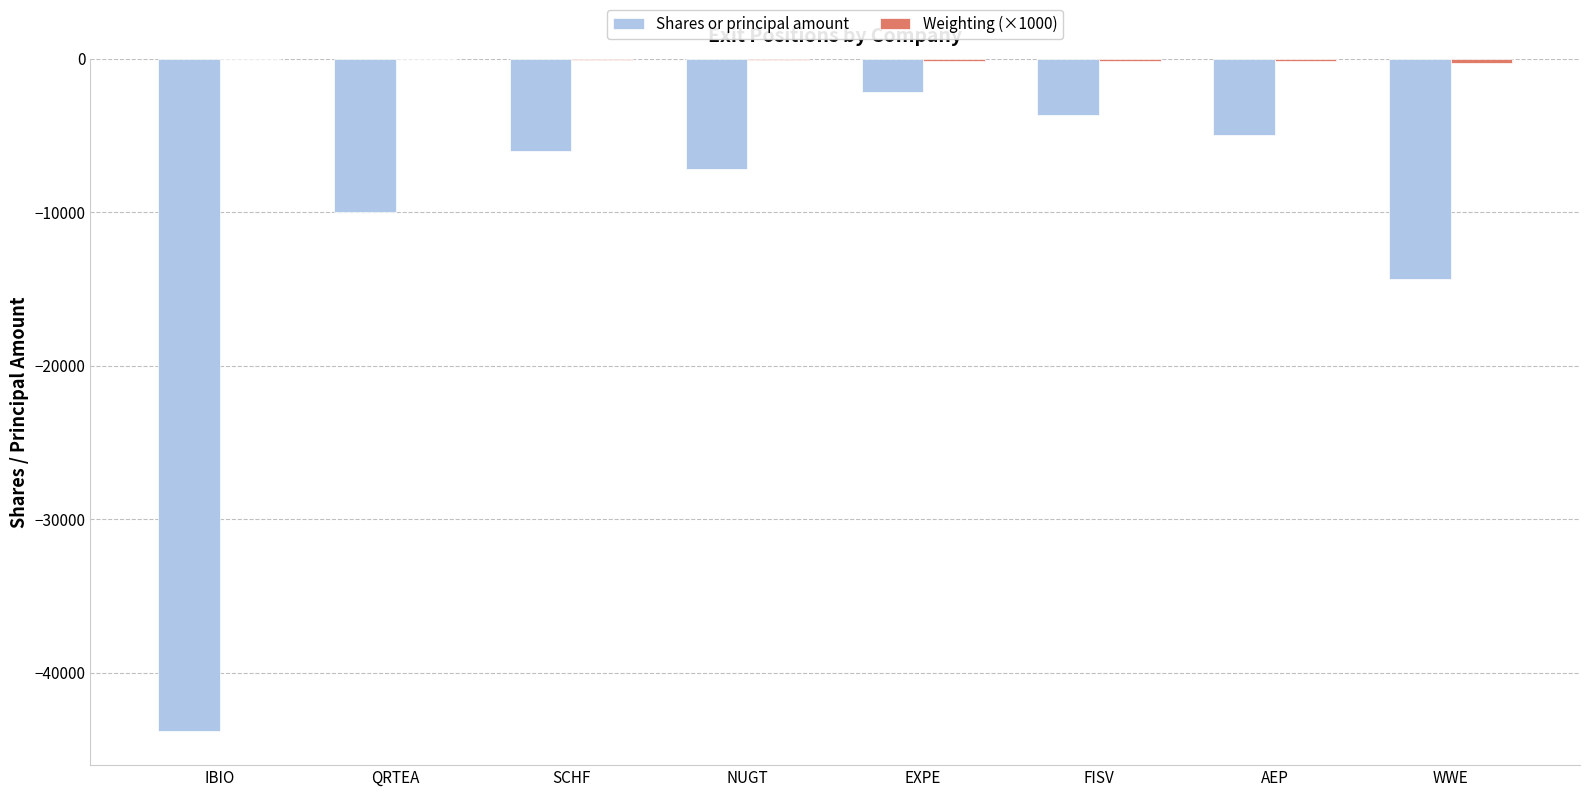

Are the bars grouped side by side (vs. stacked)?

Yes